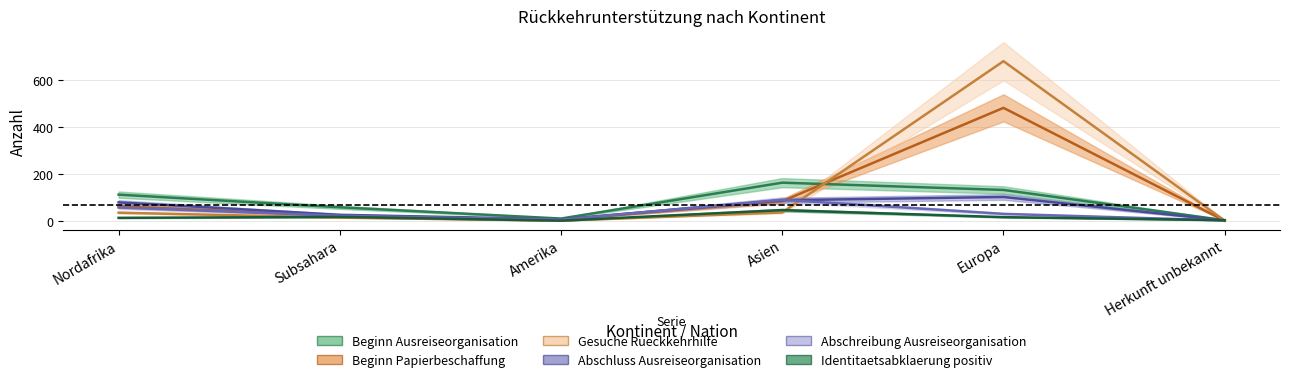

True or false: Identitaetsabklaerung positiv and Beginn Ausreiseorganisation cross at least once.

False